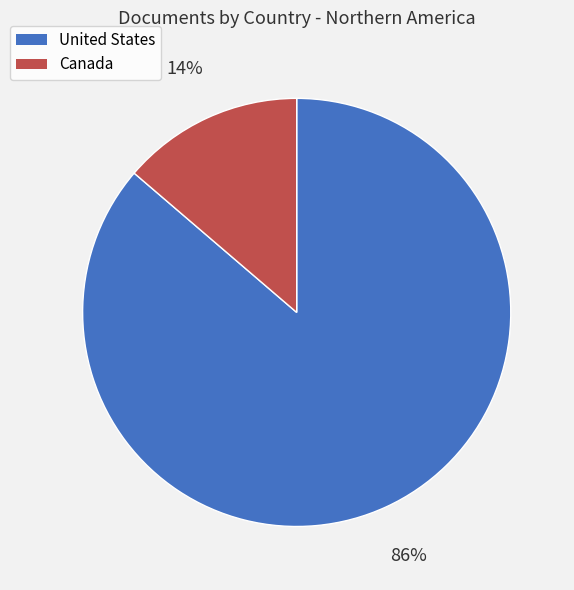

Does any single category account for the majority?

Yes